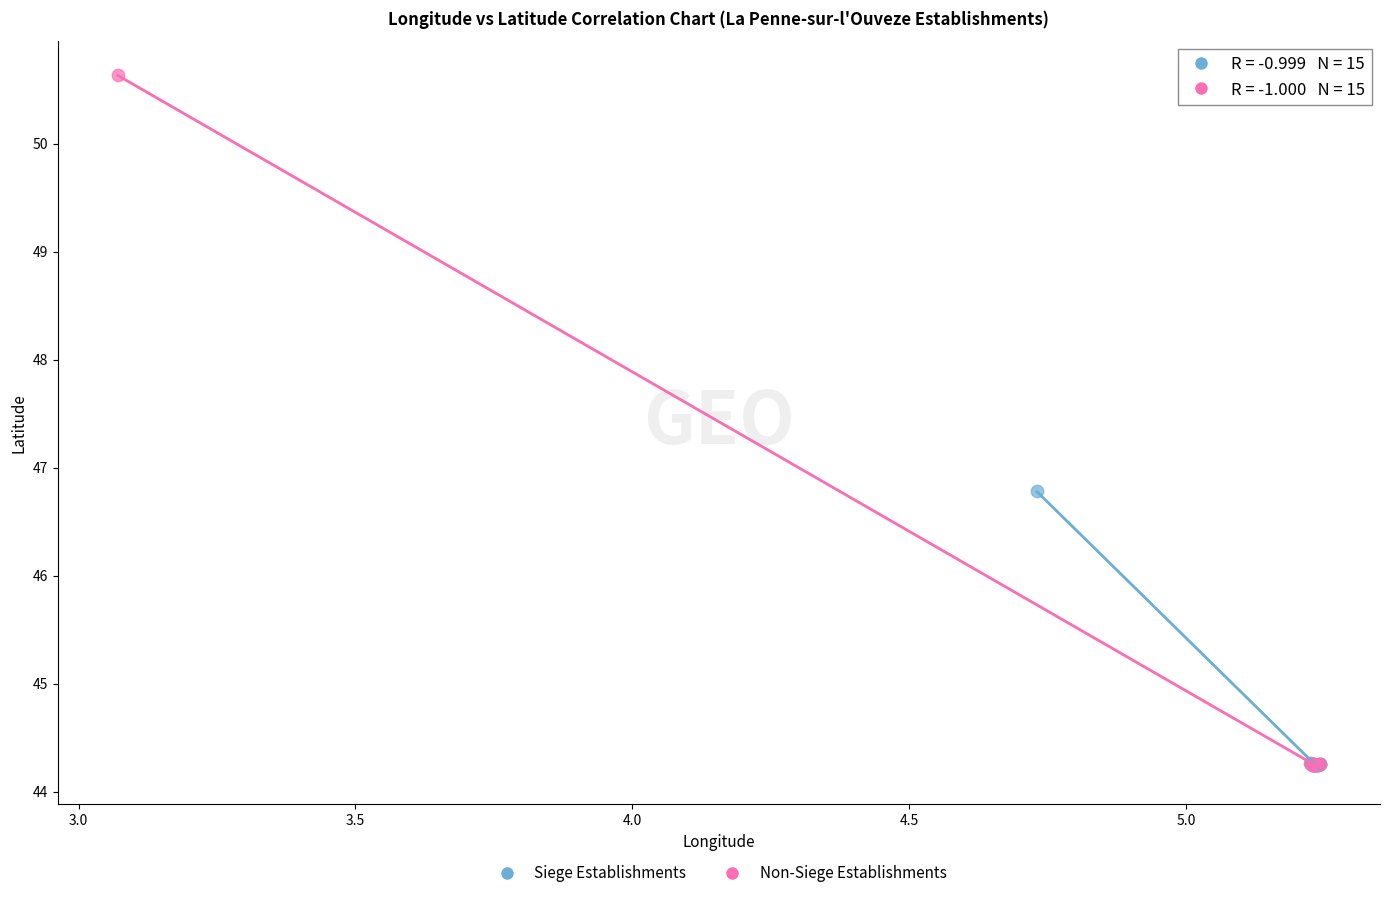

Which series has the largest Y range (max minus min)?

Non-Siege Establishments